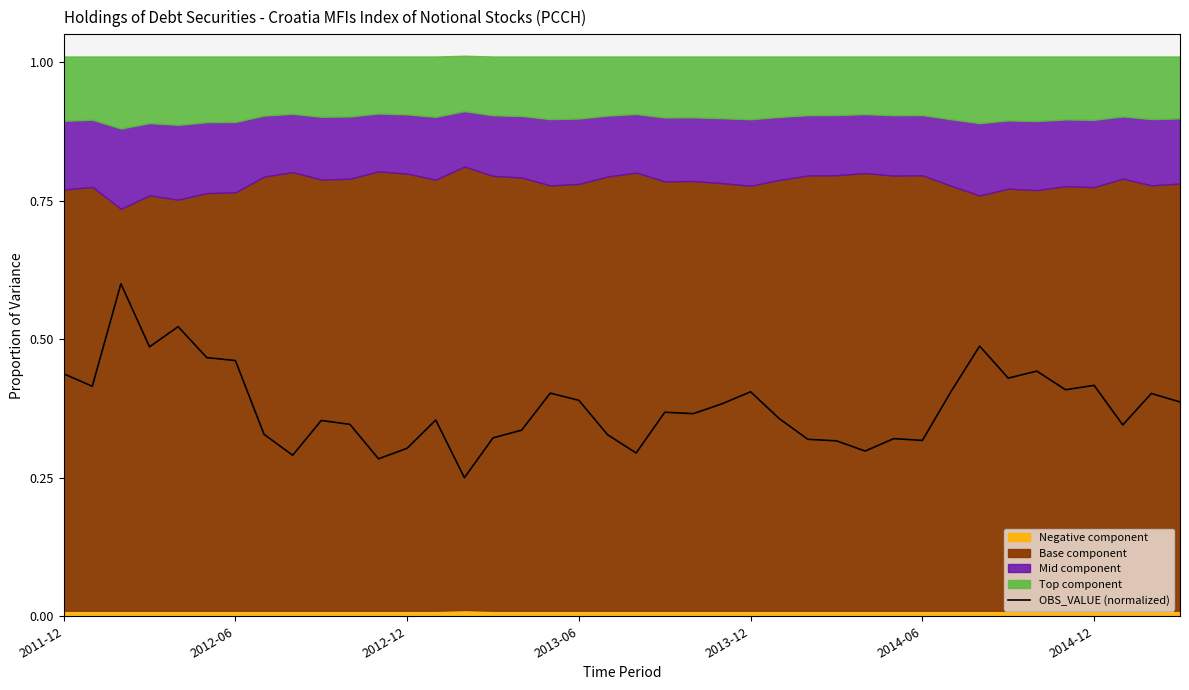

The value of OBS_VALUE (normalized) at 2011-12 is 0.6. True or false?

False